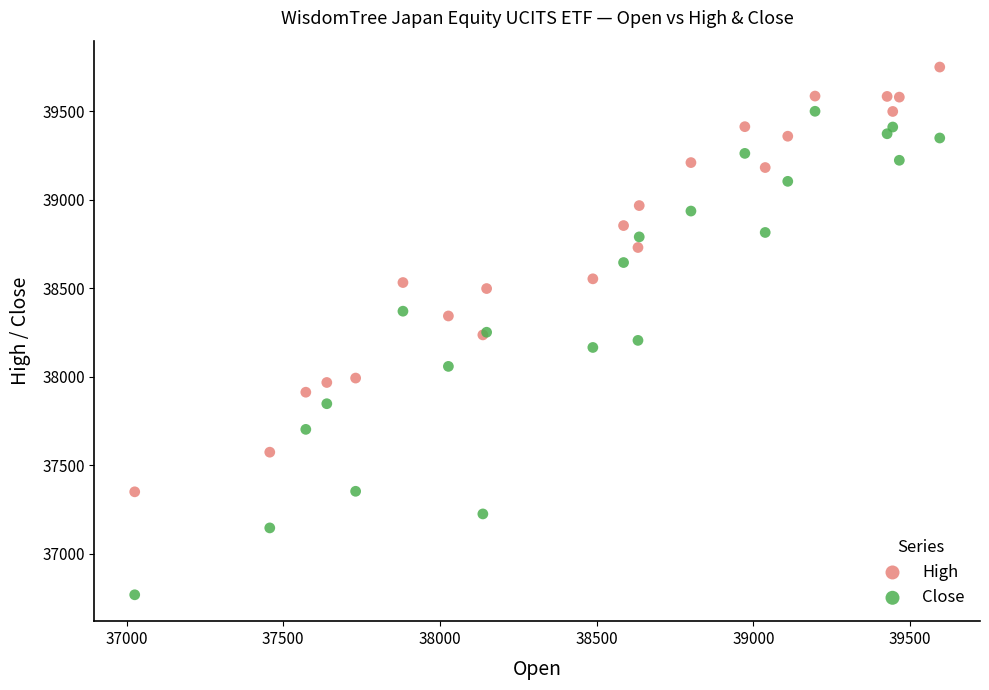

Which series contains the lowest Y value?

Close